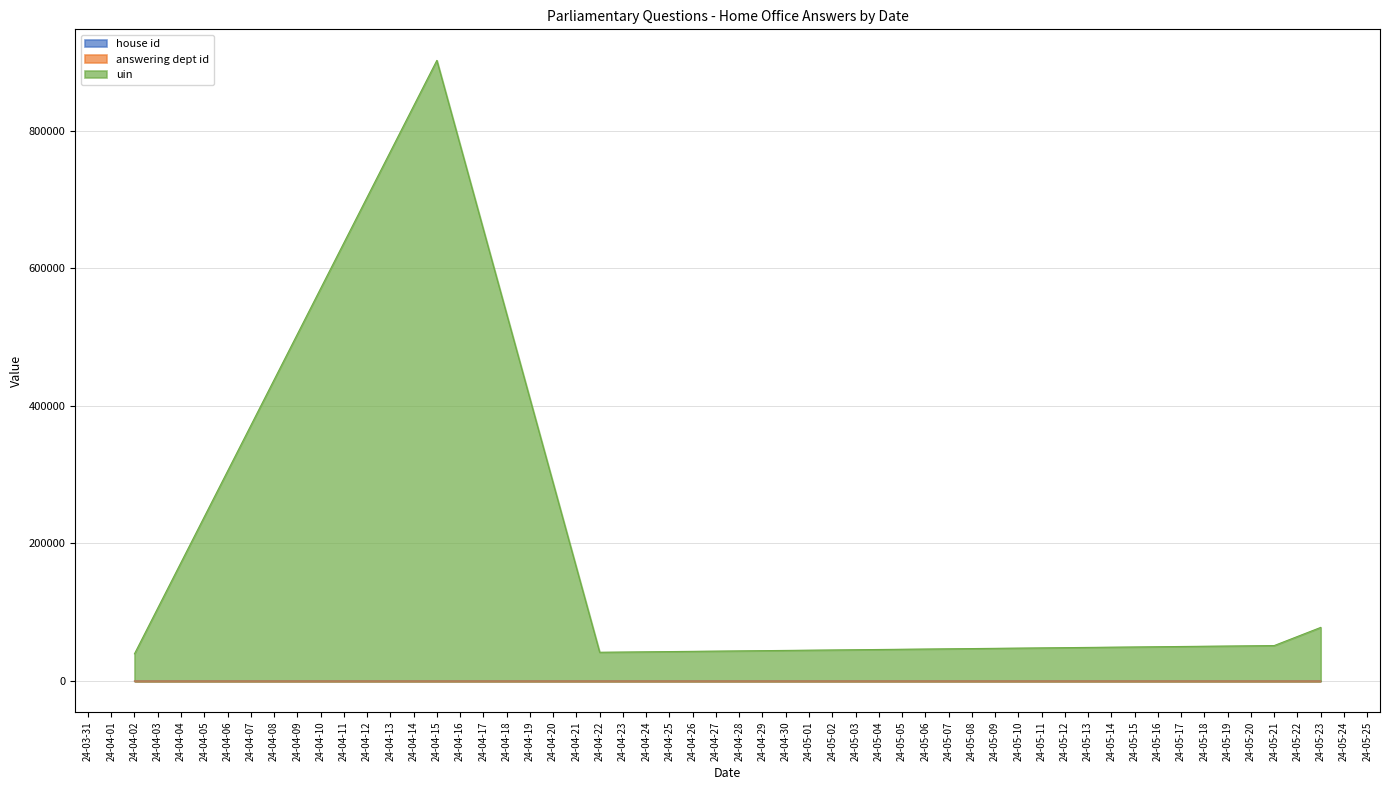

Does the chart have visible grid lines?

Yes